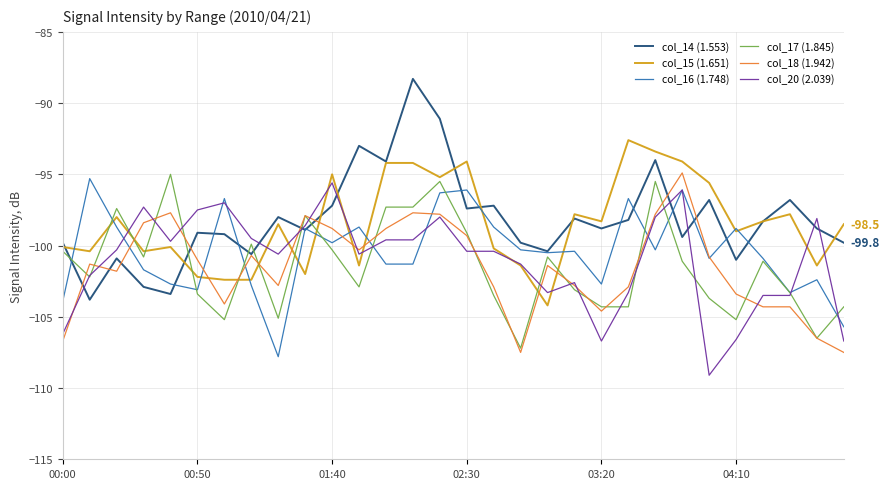

What is the smallest value displayed?

-109.1